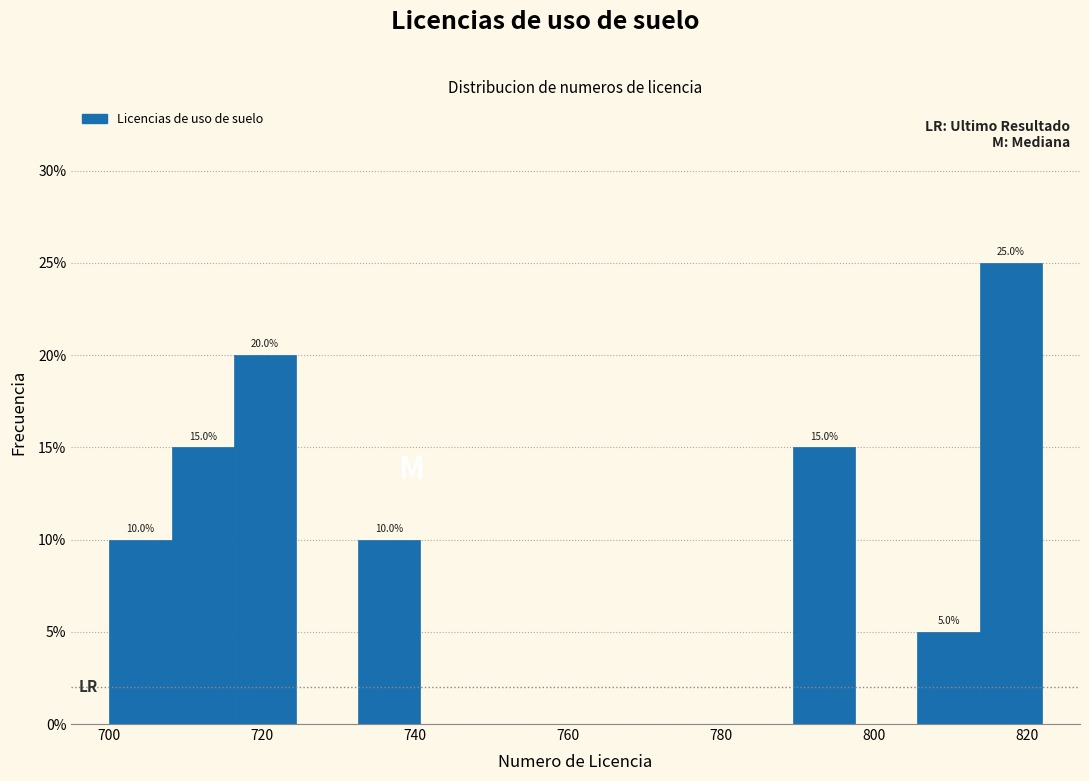

Which range on the x-axis has the tallest bar?

814 to 822